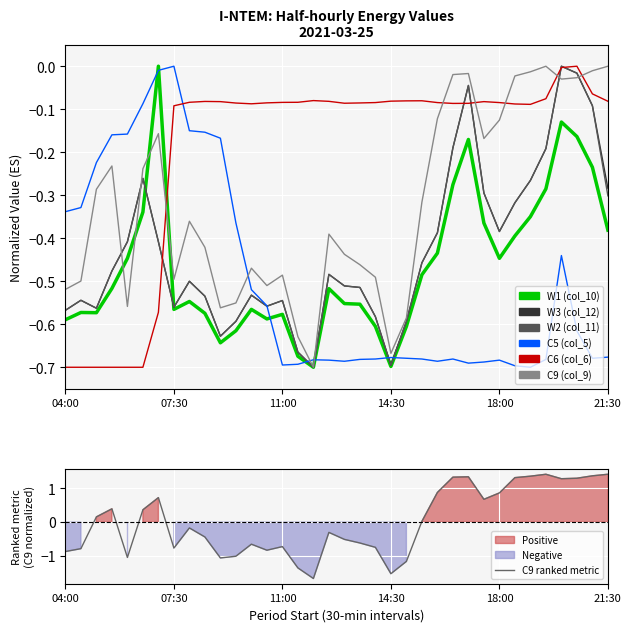

Is it true that W2 (col_11) equals -1.0 at 09:30?

False